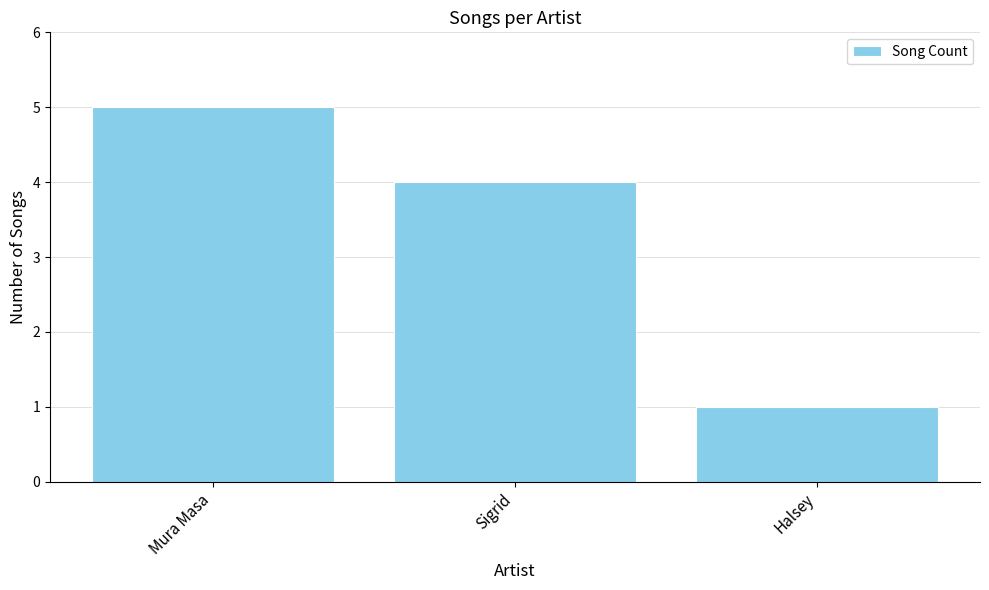

True or false: the data shows 3 at Sigrid.

False